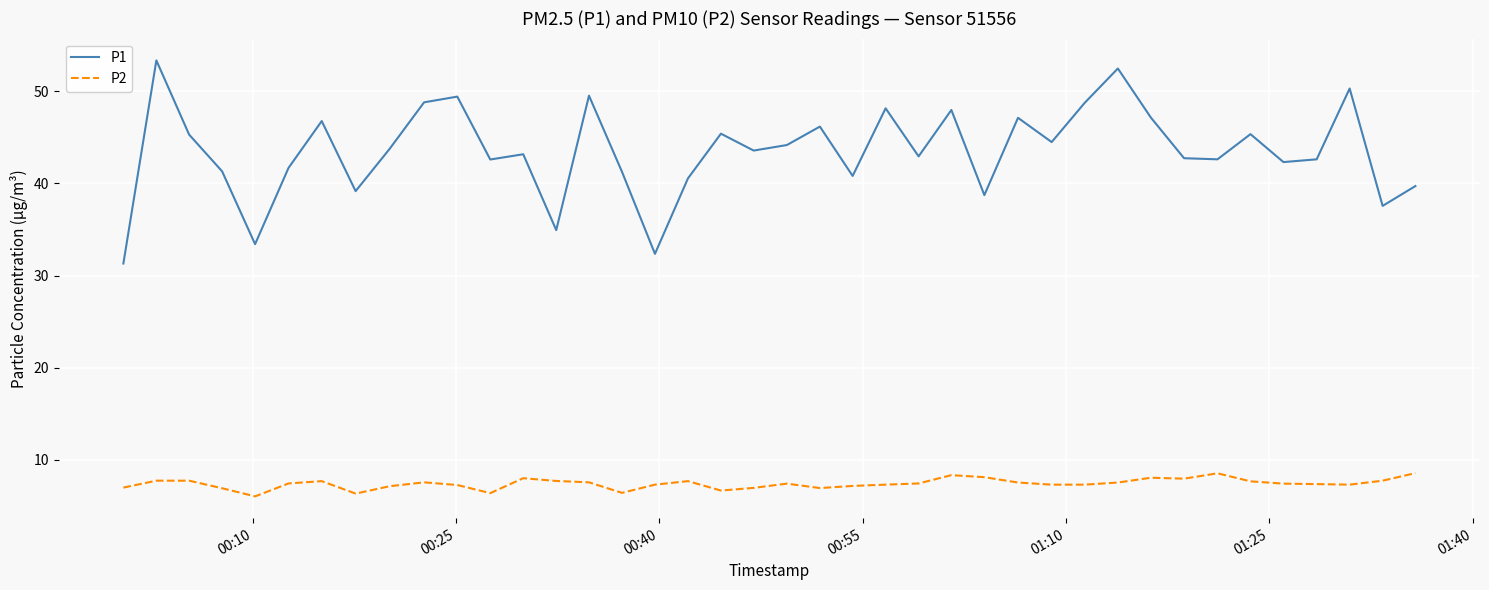

Rank the series by their average value, from highest to lowest.

P1, P2